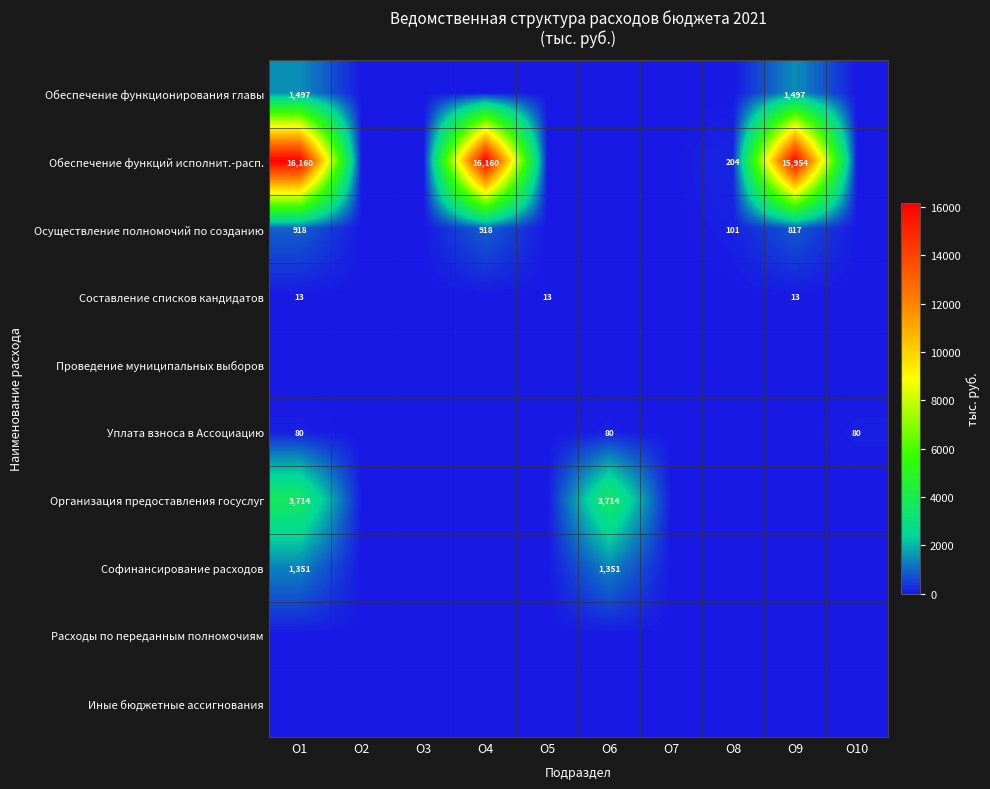

The value of Обеспечение функций исполнит.-расп. at О1 is 16160. True or false?

True